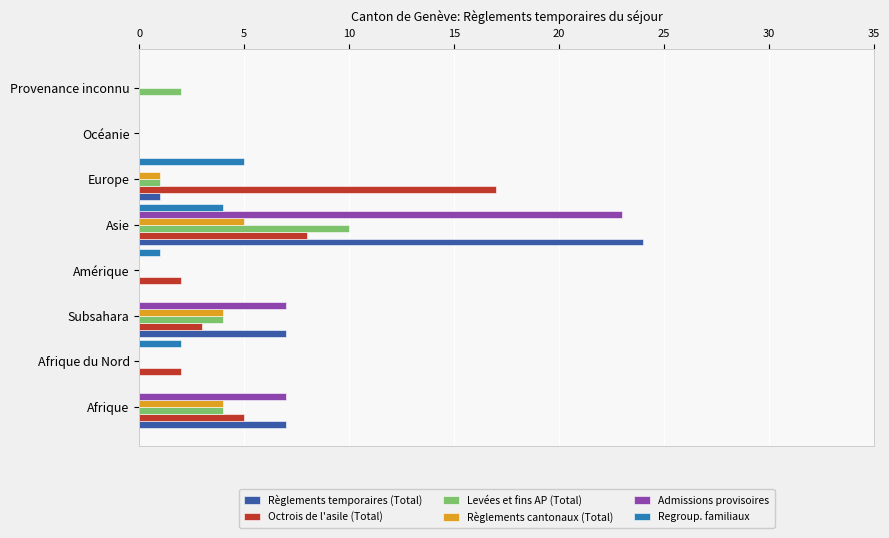

How many distinct data groups are displayed?

6